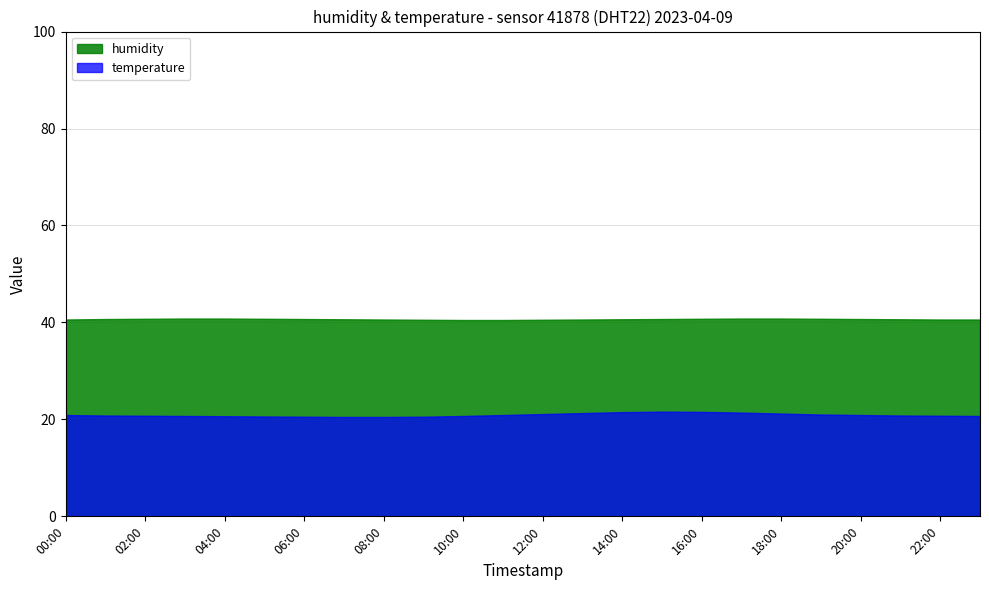

True or false: temperature and humidity cross at least once.

False